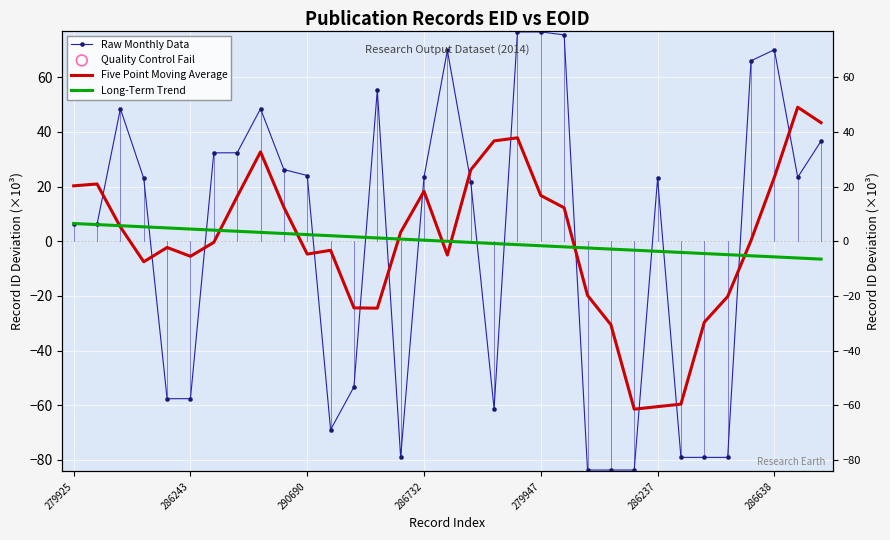

Is the value of Five Point Moving Average at 11 greater than the value of Raw Monthly Data at 29?

No